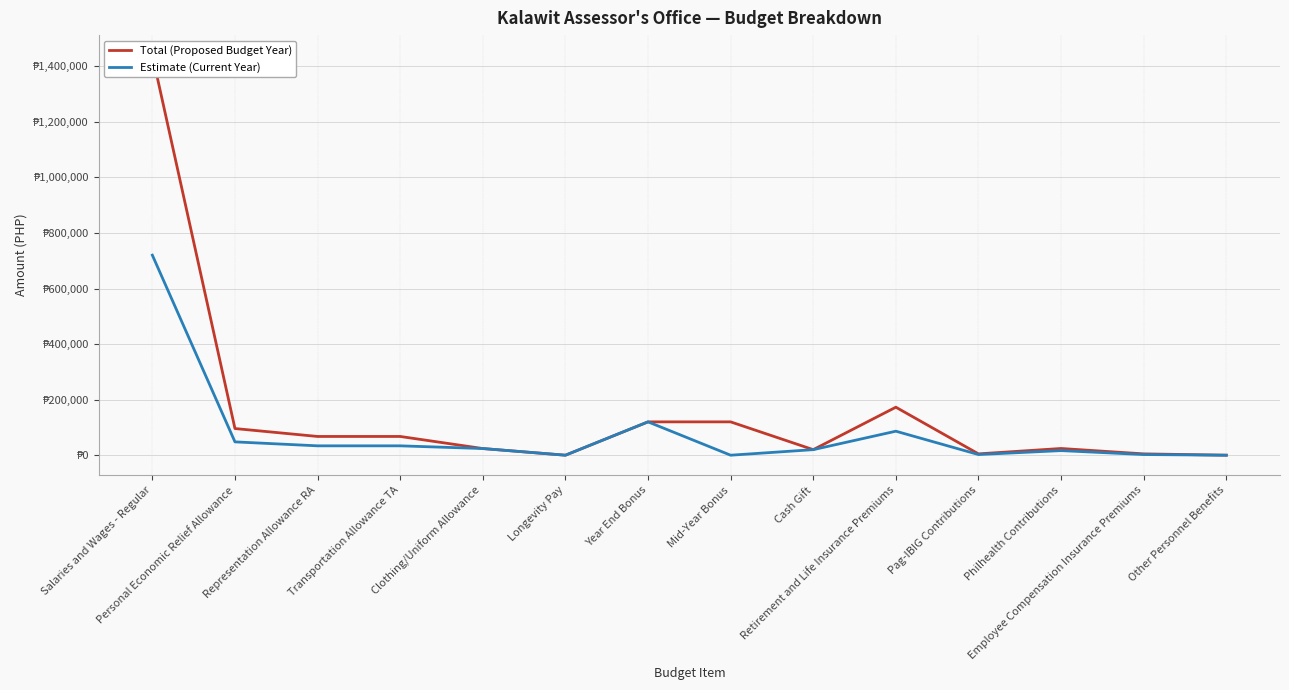

Rank the series at Transportation Allowance TA from highest to lowest value.

Total (Proposed Budget Year), Estimate (Current Year)